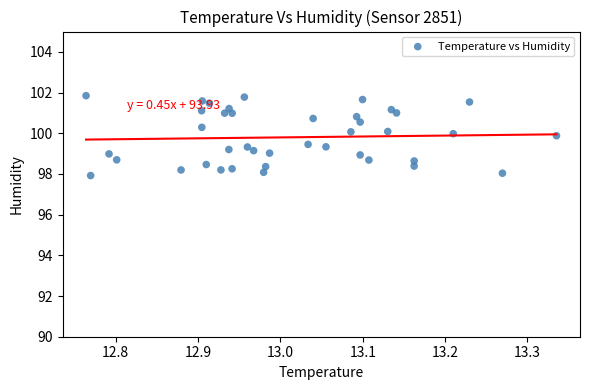

What is the range of Y values (max minus min)?

3.9